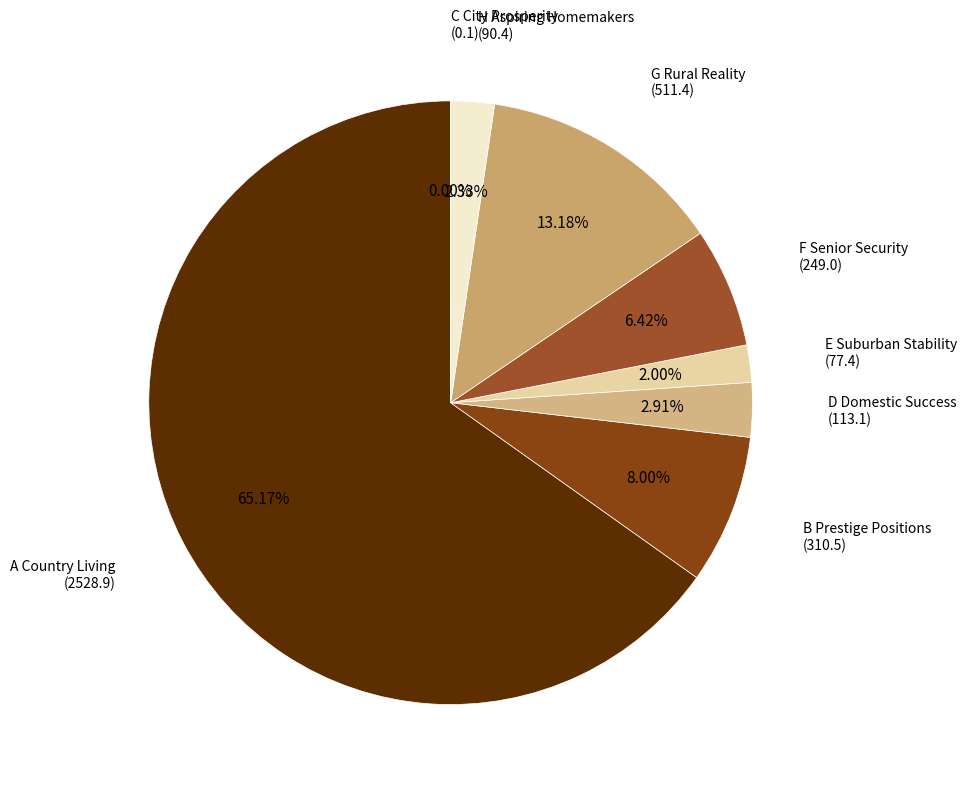

Which slice is the largest?

A Country Living